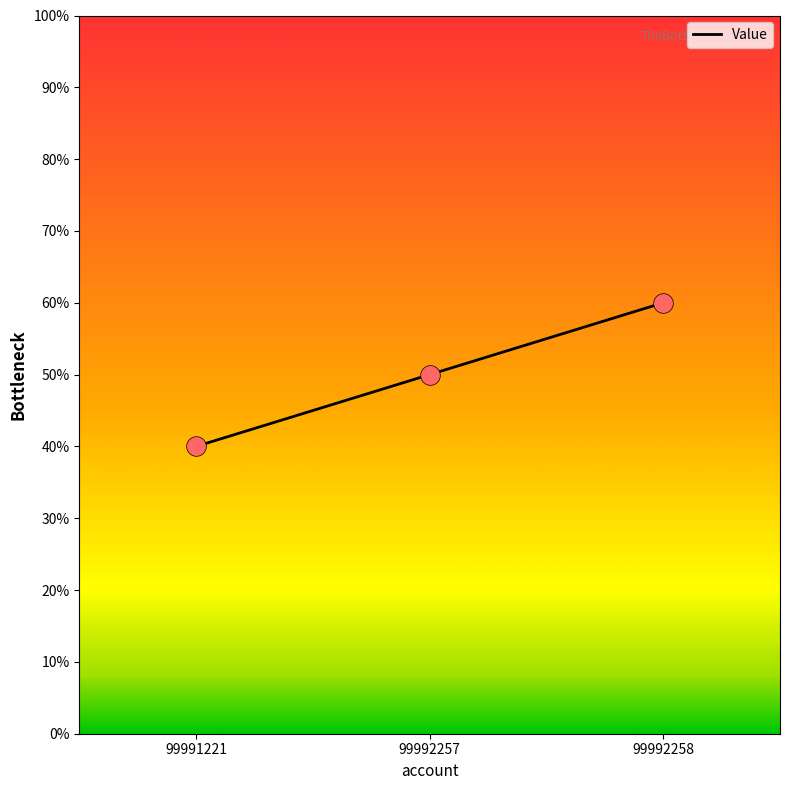

Approximately how many times larger is the value at 99992258 compared to 99992257?

1.2